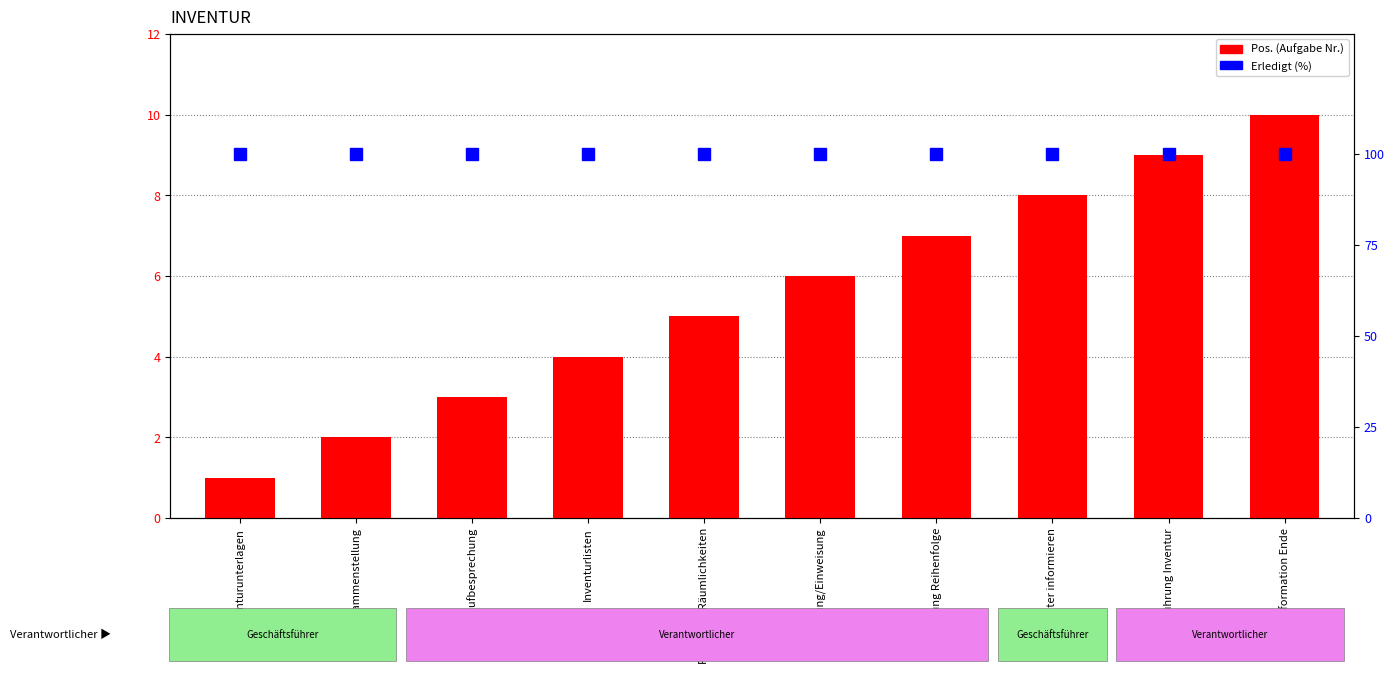

Between Information Ende and Inventurunterlagen, which is larger?

Information Ende